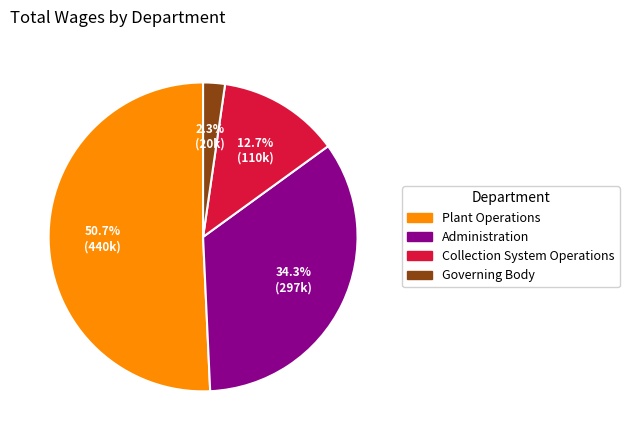

What is the largest slice in the pie chart?

Plant Operations